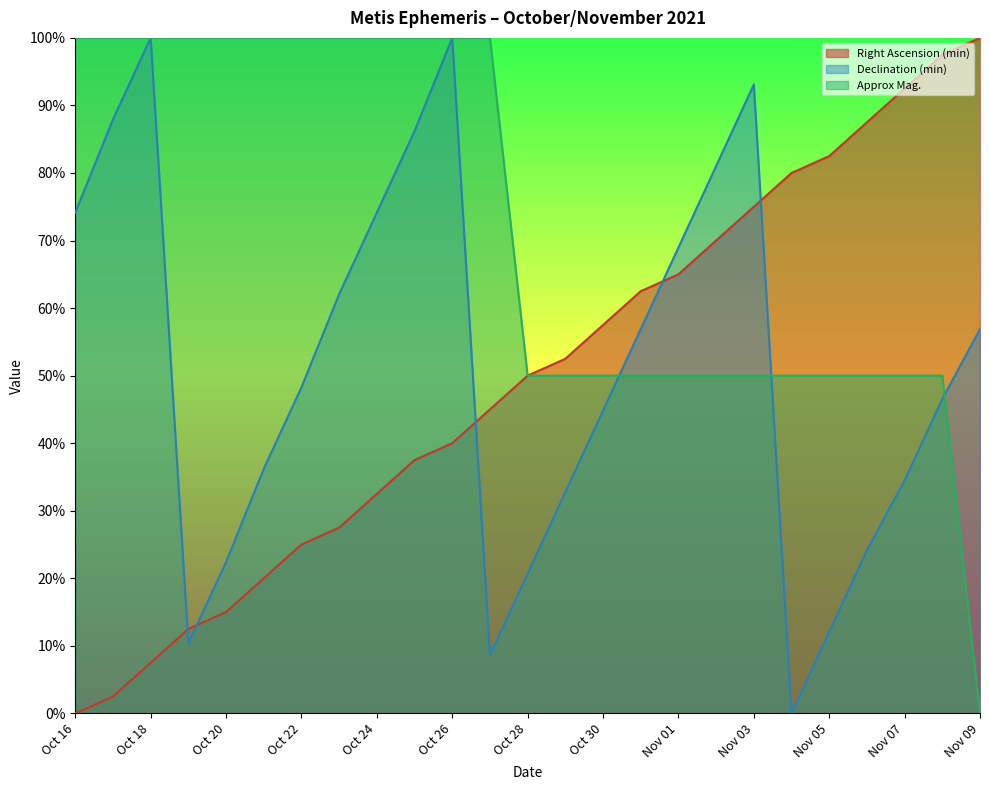

What are all the series names shown in the legend?

Right Ascension (min), Declination (min), Approx Mag.